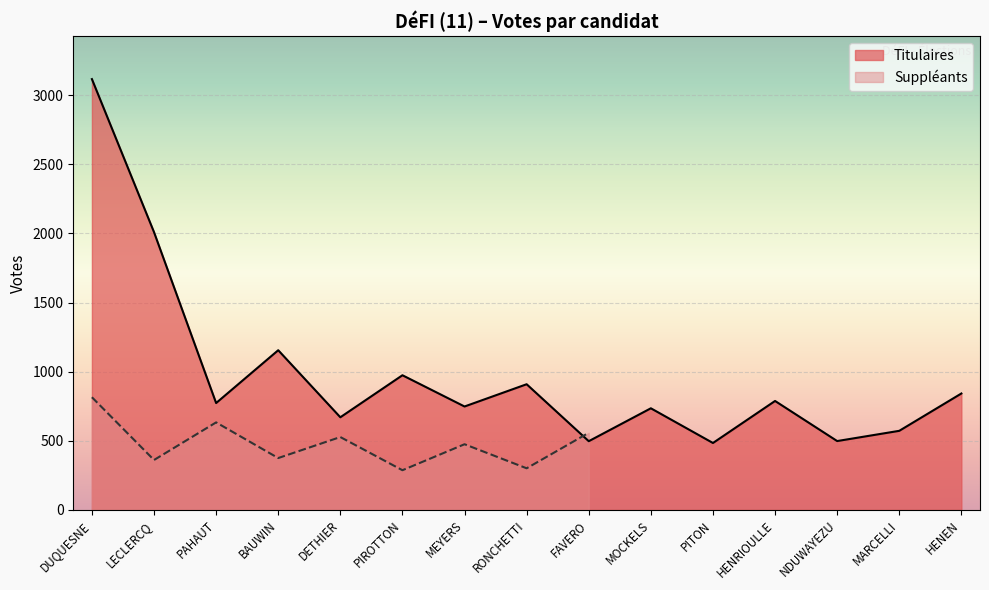

List the labels in order of value, smallest first.

PITON, FAVERO, NDUWAYEZU, MARCELLI, DETHIER, MOCKELS, MEYERS, PAHAUT, HENRIOULLE, HENEN, RONCHETTI, PIROTTON, BAUWIN, LECLERCQ, DUQUESNE